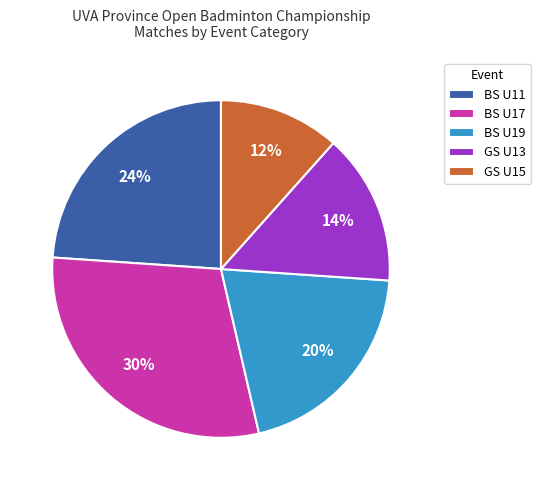

The GS U13 slice represents 14% of the pie. True or false?

True